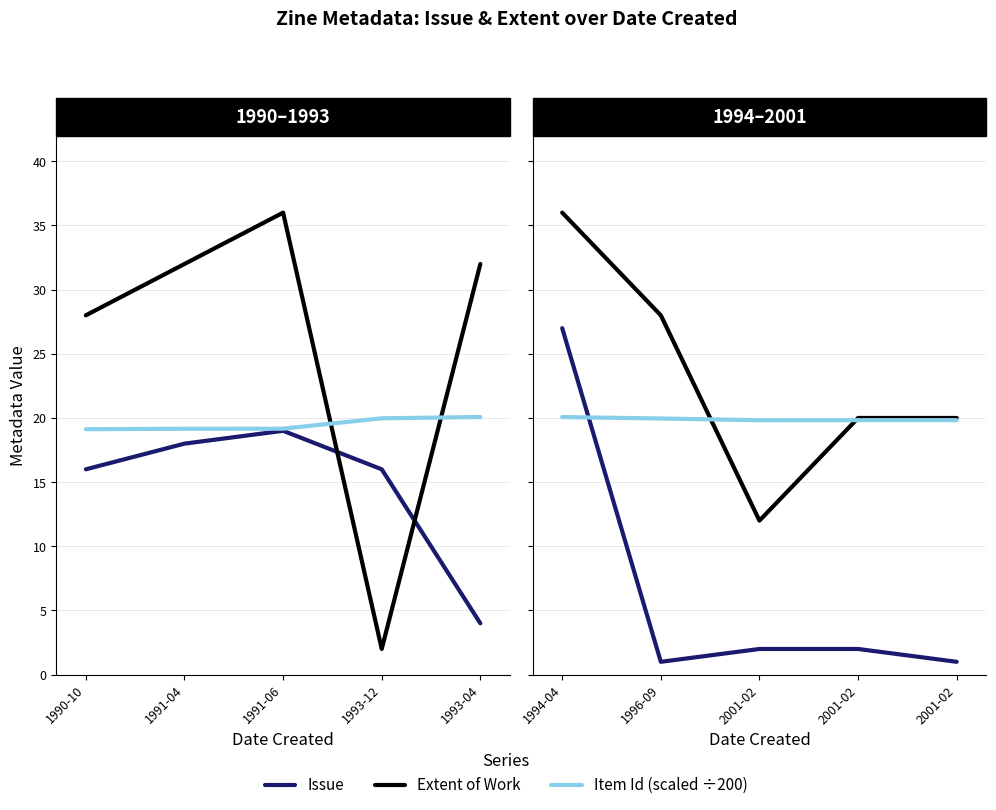

Is it true that Issue equals 1.8 at 1996-09?

False